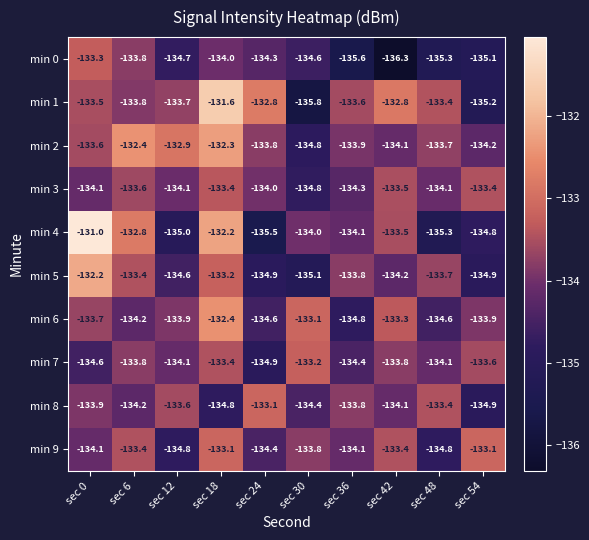

What is the spread (max minus min) of values at sec 54?

2.1